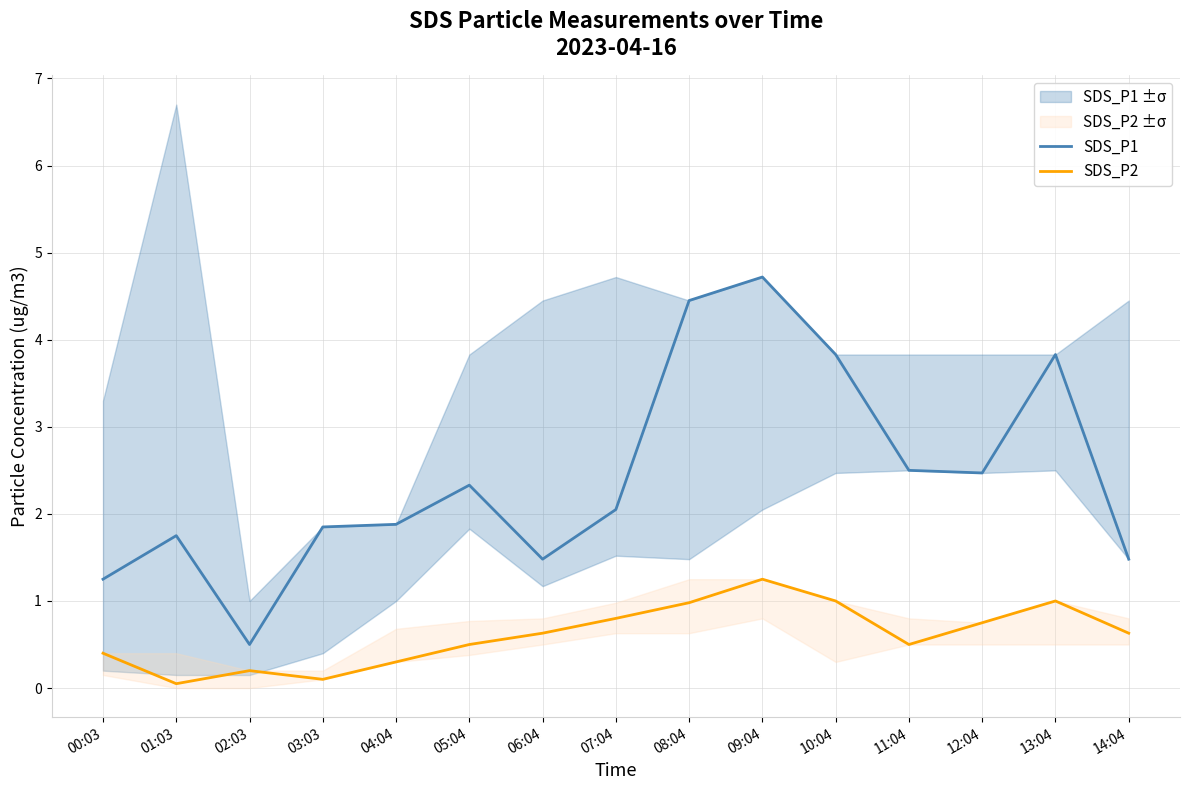

Reading right to left, list all the values displayed in this chart.

SDS_P1: 1.5	3.8	2.5	2.5	3.8	4.7	4.5	2.0	1.5	2.3	1.9	1.9	0.5	1.8	1.2
SDS_P2: 0.6	1.0	0.8	0.5	1.0	1.2	1.0	0.8	0.6	0.5	0.3	0.1	0.2	0.1	0.4